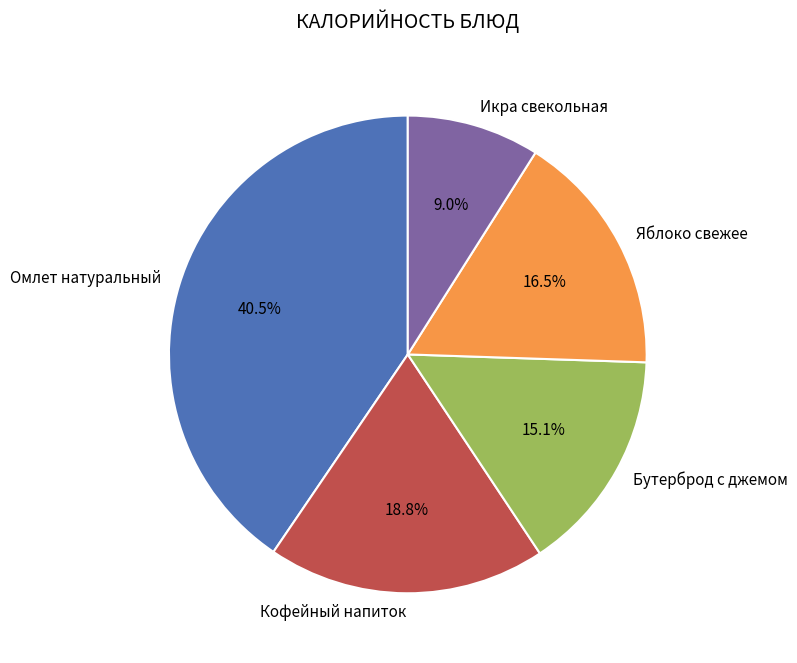

To the nearest percent, what is the average slice percentage?

20%